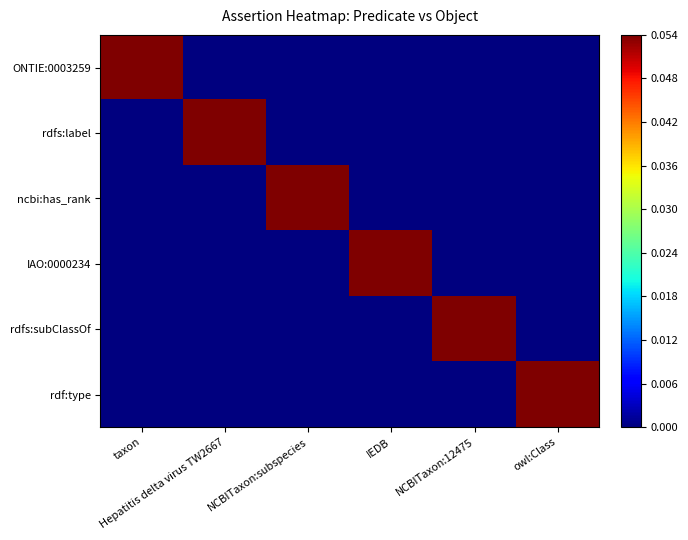

At which category is the sum across all series the highest?

taxon